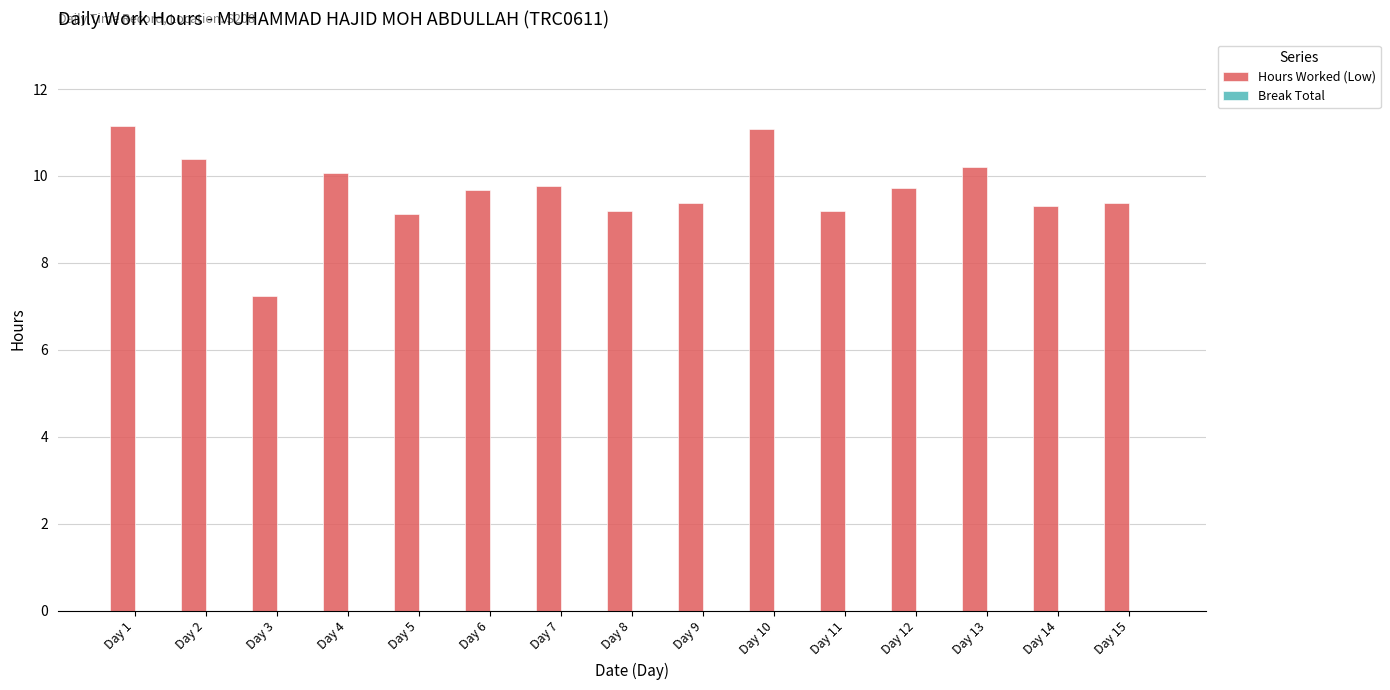

What is the difference between the values at Day 4 and Day 15?

0.7